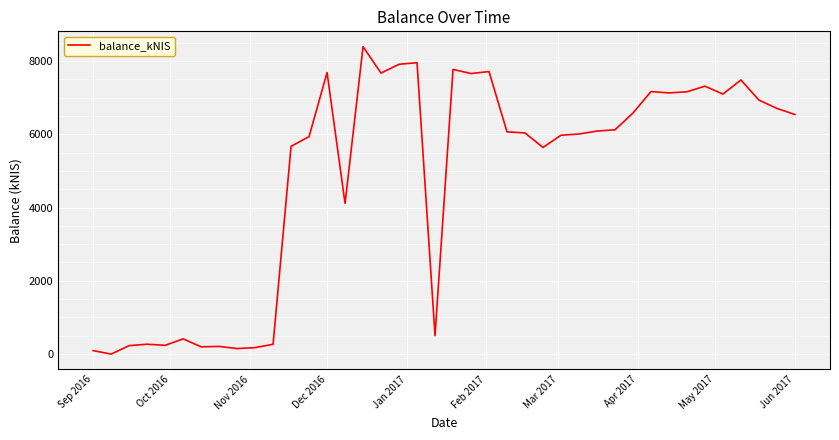

What is the sum of all values?

193227.8